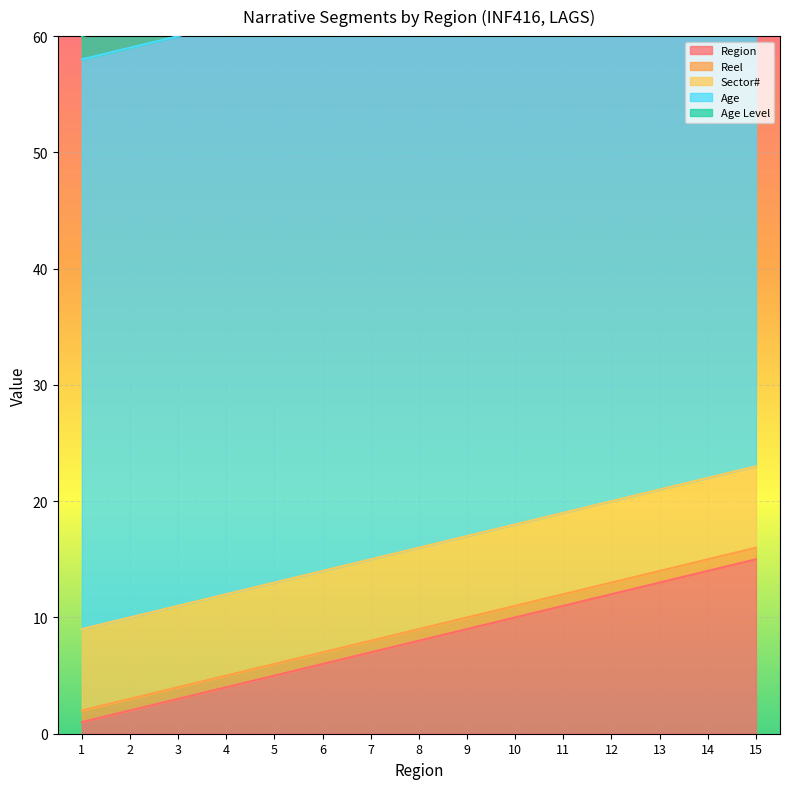

Reading left to right, transcribe all the data shown in this chart.

Region: 1	2	3	4	5	6	7	8	9	10	11	12	13	14	15
Reel: 1	1	1	1	1	1	1	1	1	1	1	1	1	1	1
Sector#: 7	7	7	7	7	7	7	7	7	7	7	7	7	7	7
Age: 49	49	49	49	49	49	49	49	49	49	49	49	49	49	49
Age Level: 2	2	2	2	2	2	2	2	2	2	2	2	2	2	2